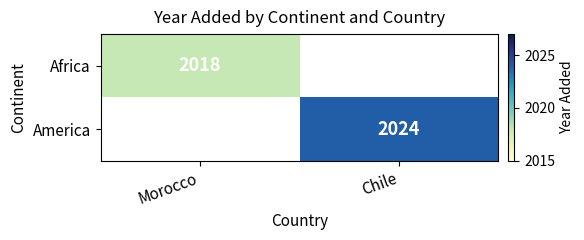

What is the smallest value displayed?

2018.0